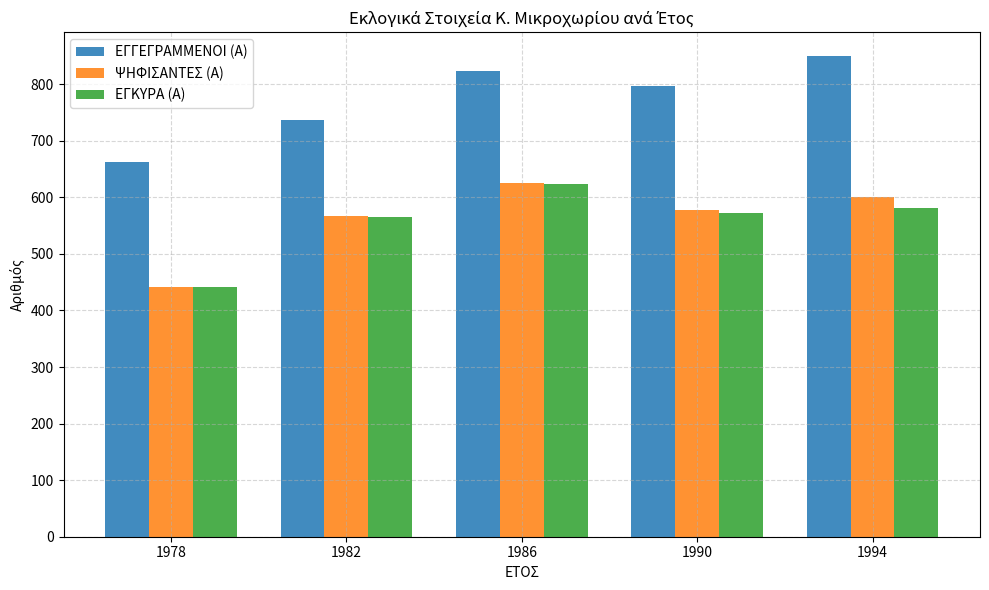

What is the difference between the highest and lowest values at 1986?

201